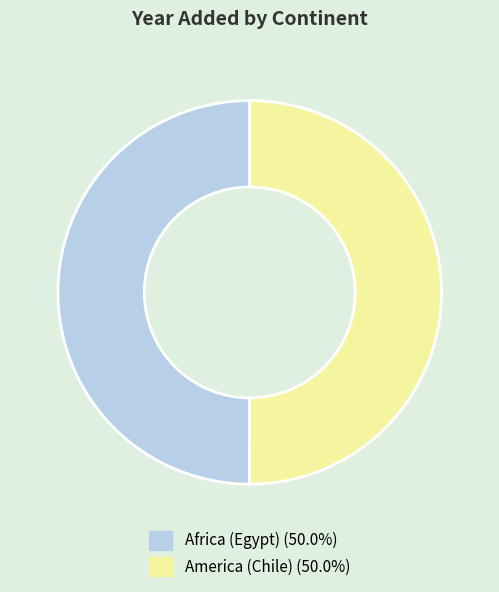

Approximately how many times larger is the value at America (Chile) (50.0%) compared to Africa (Egypt) (50.0%)?

1.0